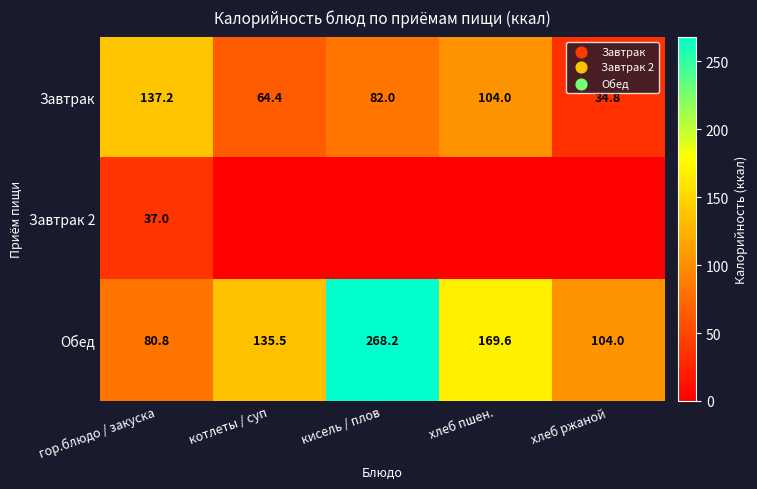

What value does the Завтрак series have at хлеб пшен.?

104.0